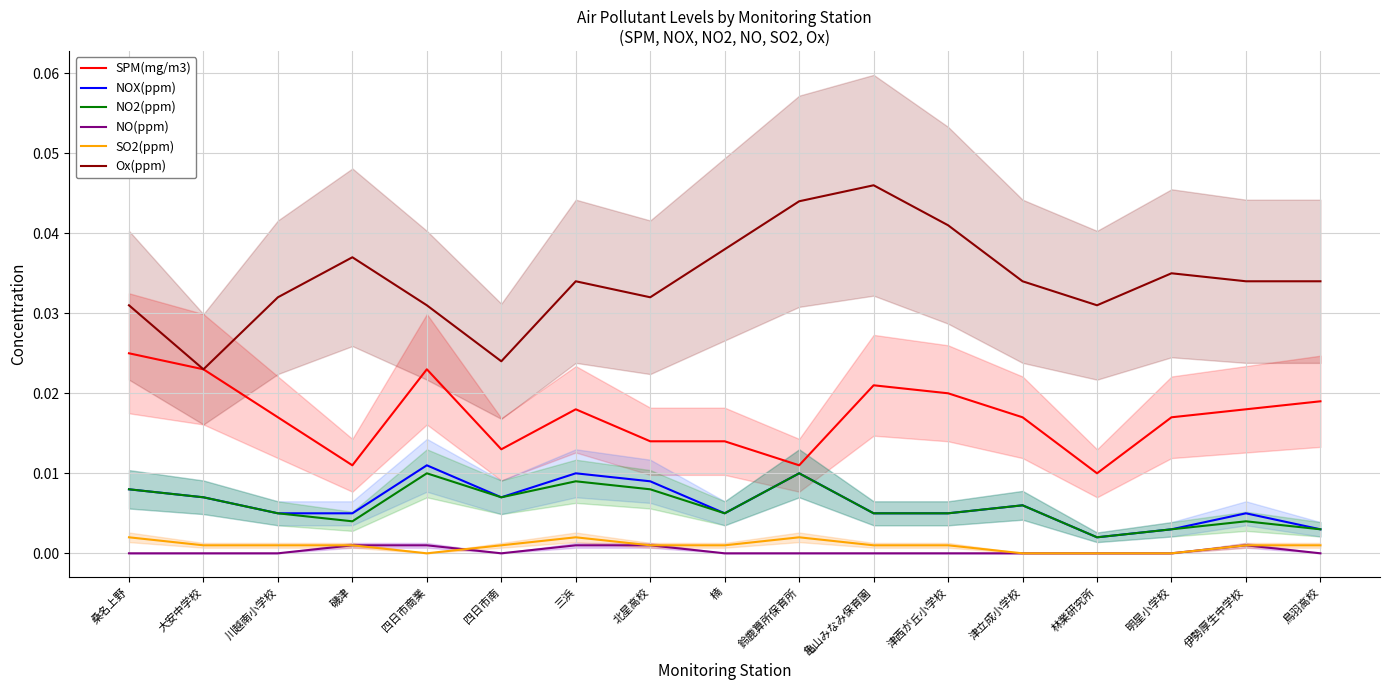

Which category has the lowest value in the NO(ppm) series?

桑名上野